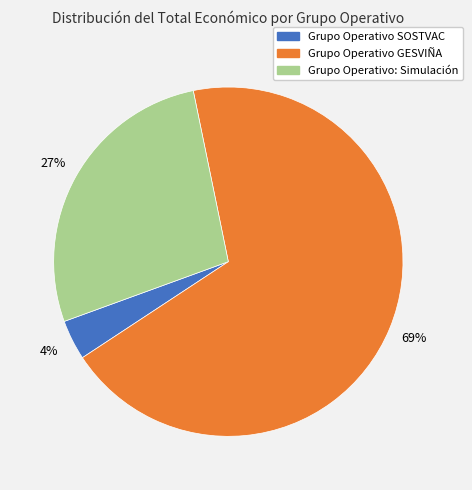

Do Grupo Operativo SOSTVAC and Grupo Operativo: Simulación together represent more than half of the pie?

No